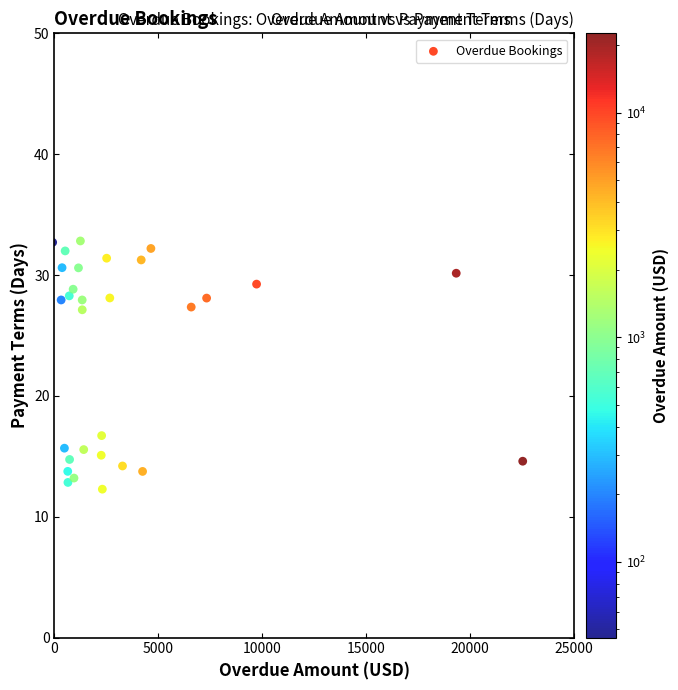

What is the range of X values (max minus min)?

22633.5